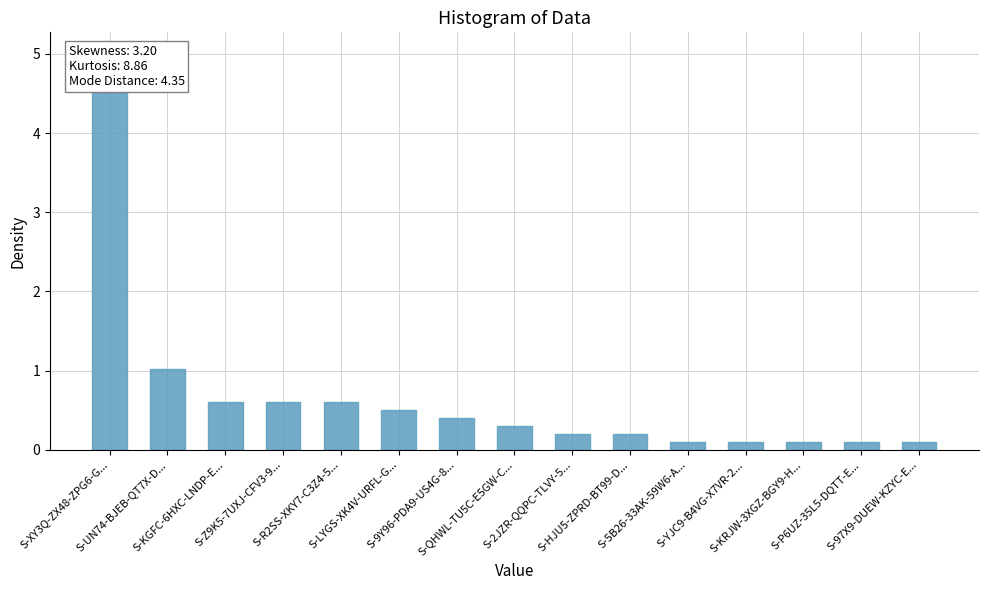

Which category has the highest value across all series?

S-XY3Q-ZX48-ZPG6-G...